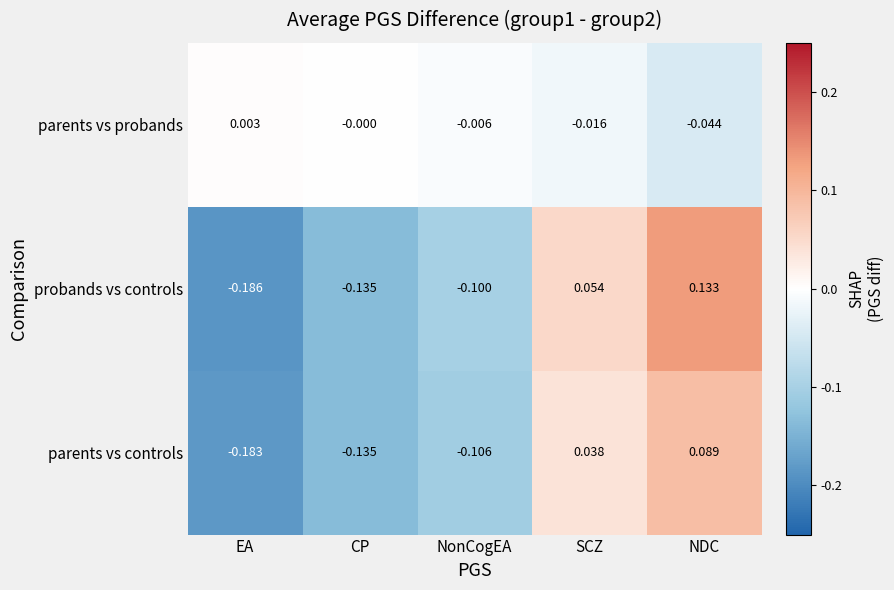

Which series has the largest total across all categories?

parents vs probands